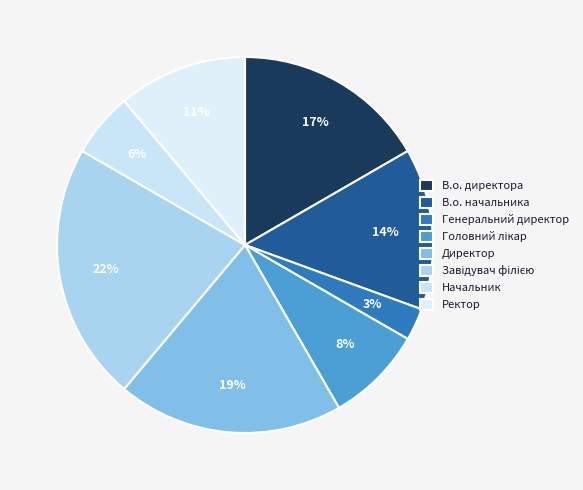

How much of the chart is everything except В.о. директора?

83.3%